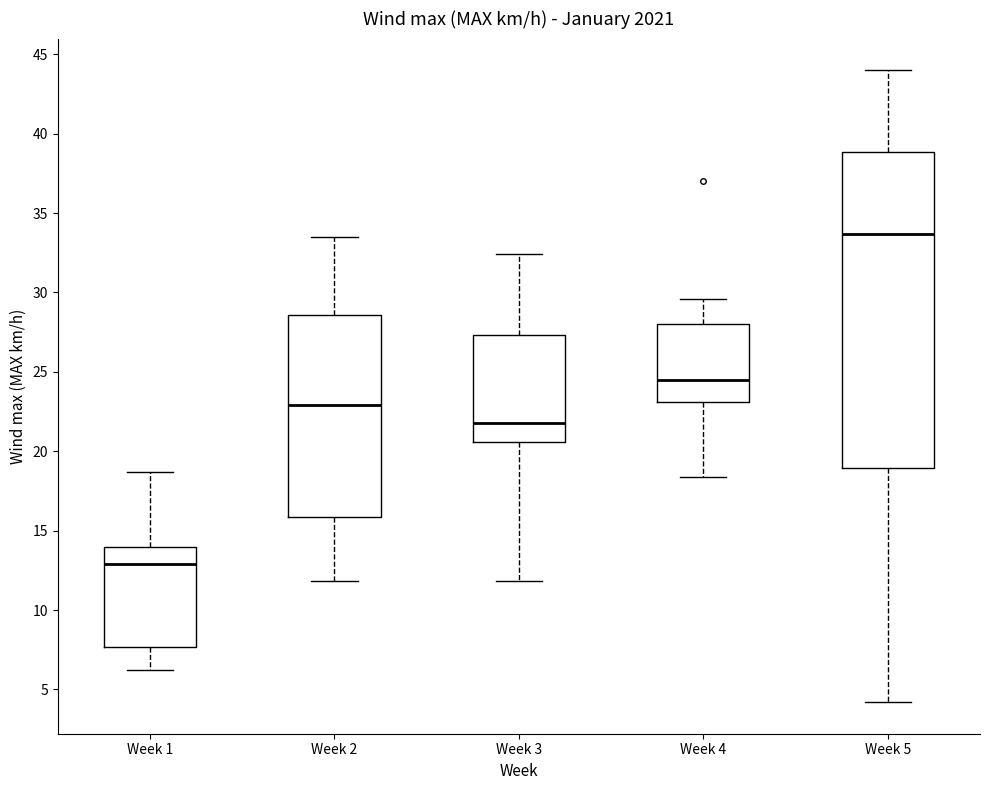

Which box is the tallest, from its lower edge to its upper edge?

Week 5